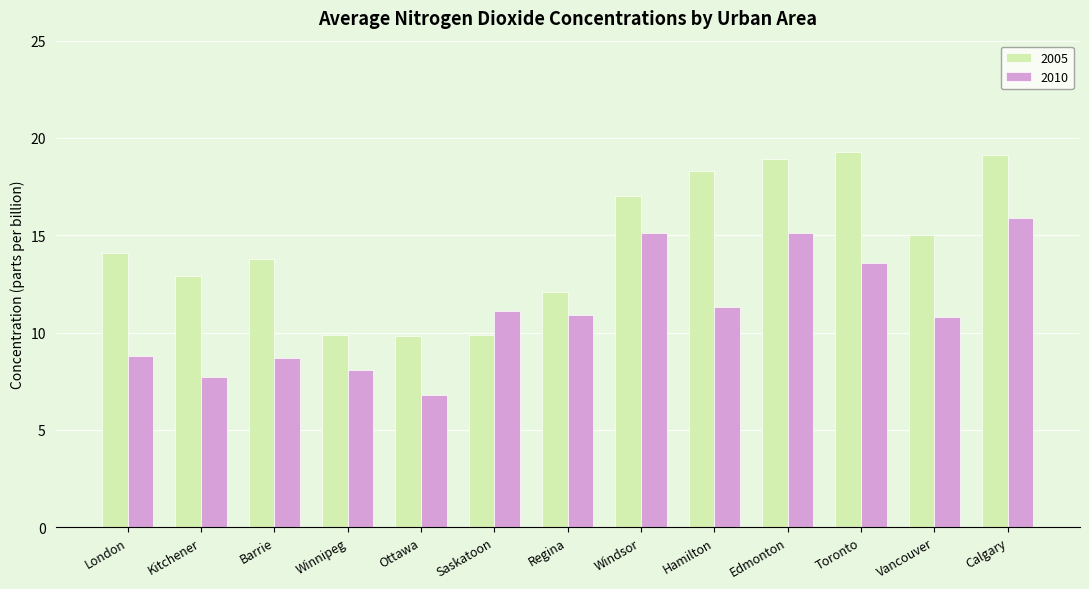

What is the sum of the 2005 values at Windsor and Calgary?

36.1